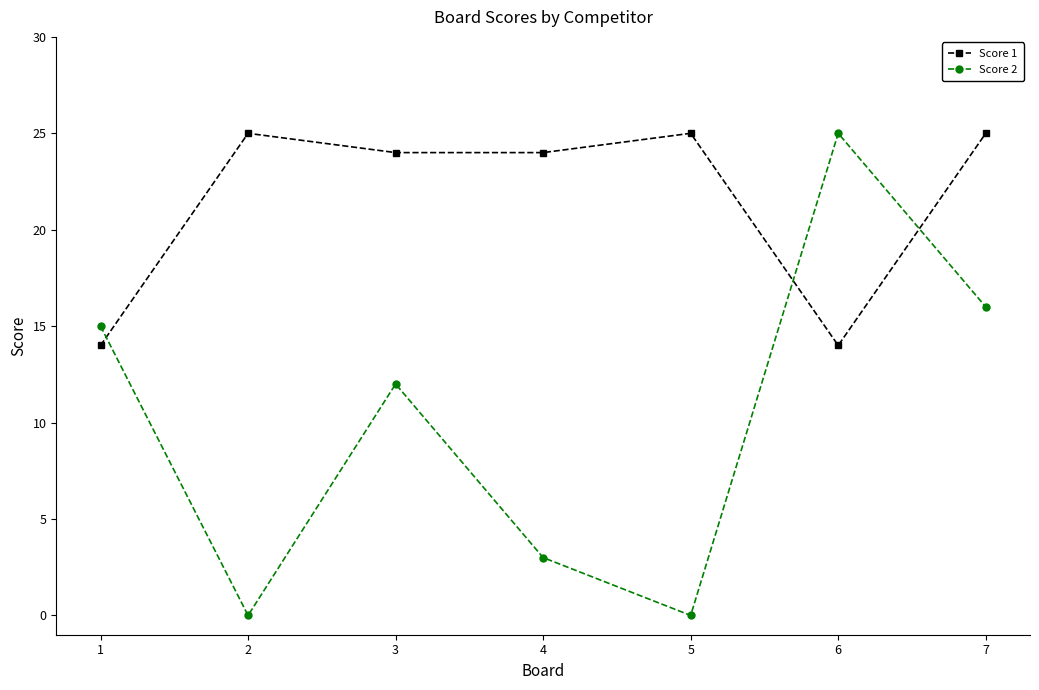

True or false: Score 1 has a value of 15 at 2.

False